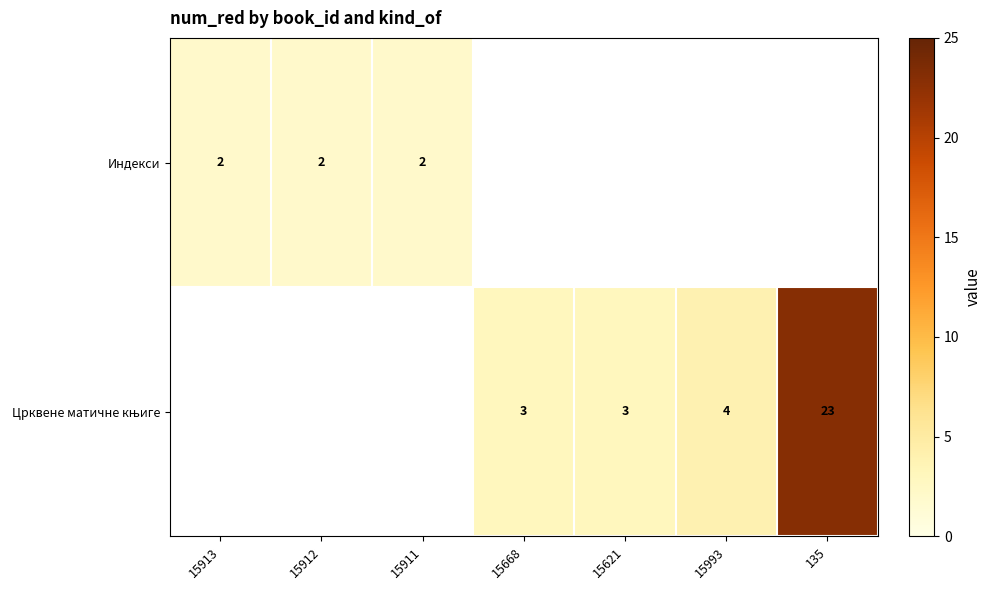

True or false: Индекси has a value of 2 at 15912.

True